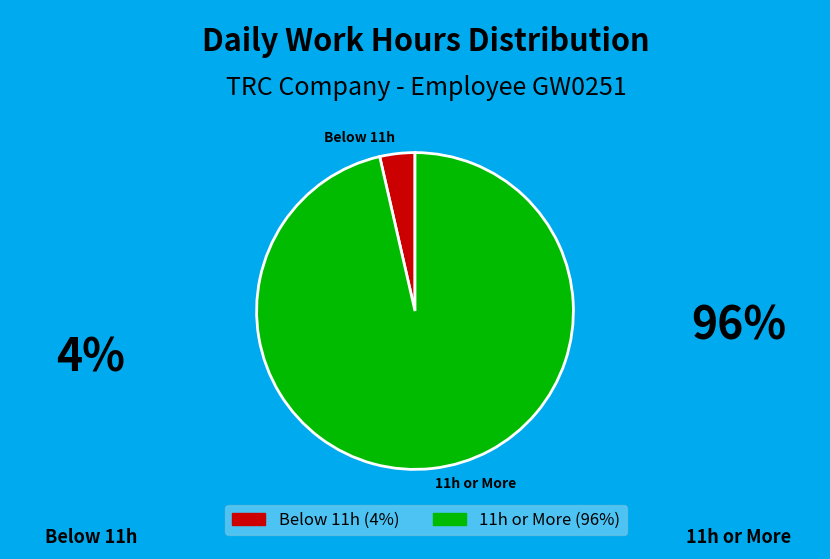

How many slices are in this pie chart?

2